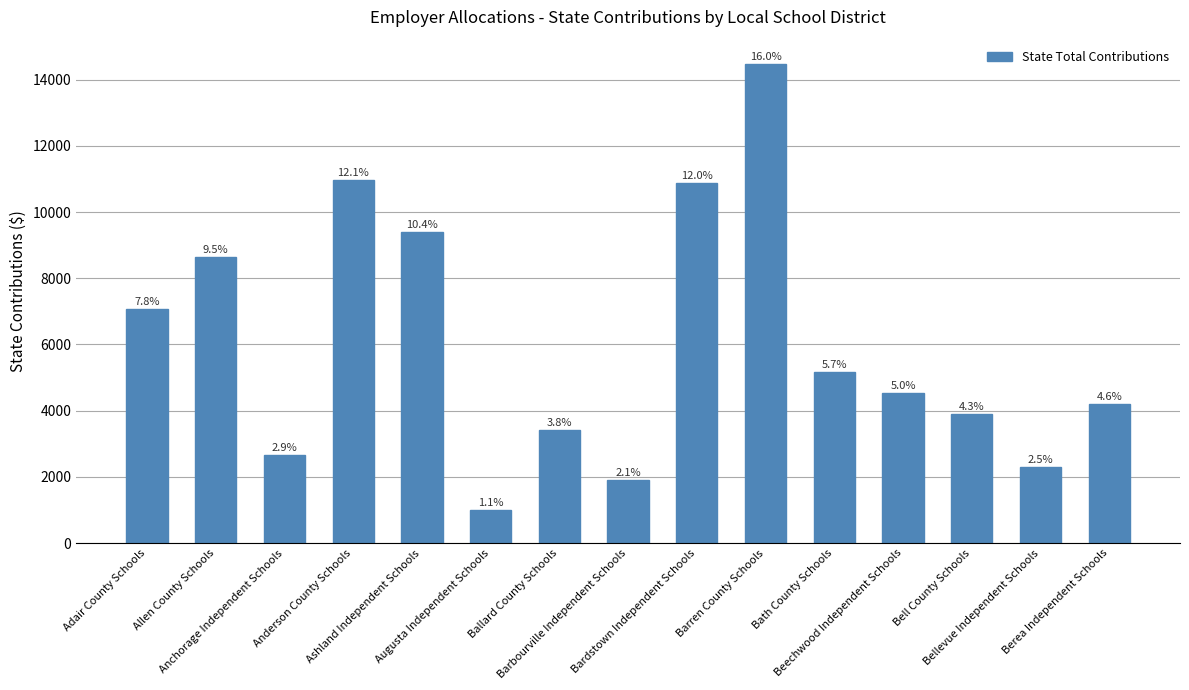

Rank the categories by value from lowest to highest.

Augusta Independent Schools, Barbourville Independent Schools, Bellevue Independent Schools, Anchorage Independent Schools, Ballard County Schools, Bell County Schools, Berea Independent Schools, Beechwood Independent Schools, Bath County Schools, Adair County Schools, Allen County Schools, Ashland Independent Schools, Bardstown Independent Schools, Anderson County Schools, Barren County Schools